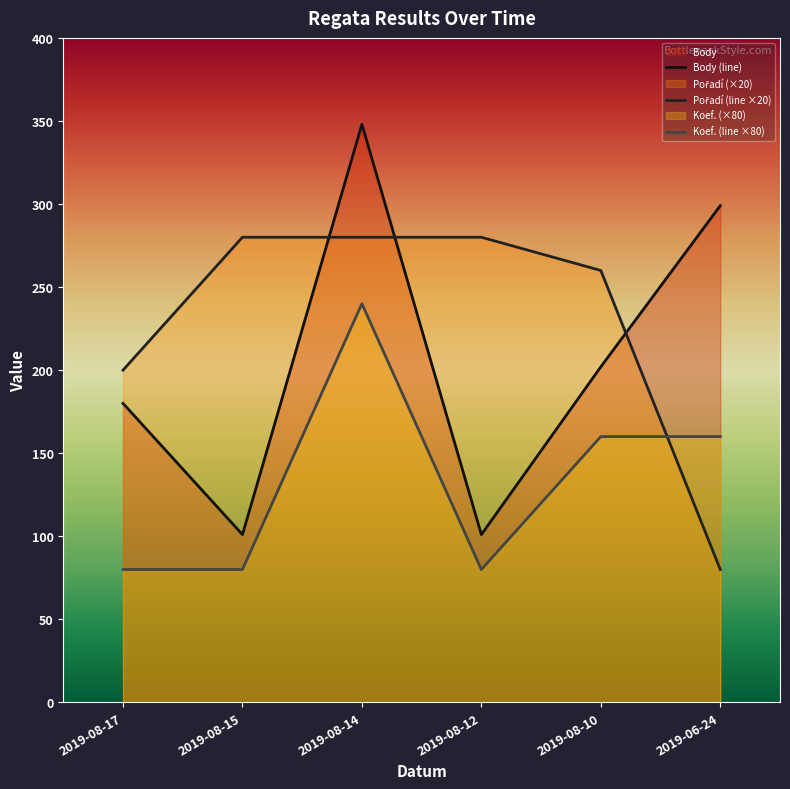

True or false: Koef. and Body cross at least once.

False